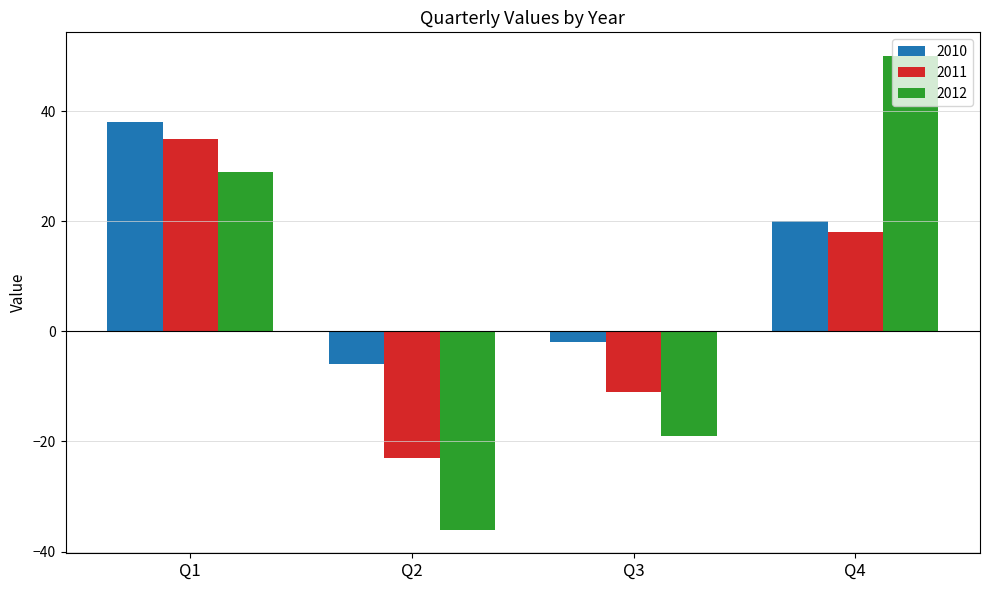

Reading left to right, transcribe all the data shown in this chart.

2010: Q1=38	Q2=-6	Q3=-2	Q4=20
2011: Q1=35	Q2=-23	Q3=-11	Q4=18
2012: Q1=29	Q2=-36	Q3=-19	Q4=50